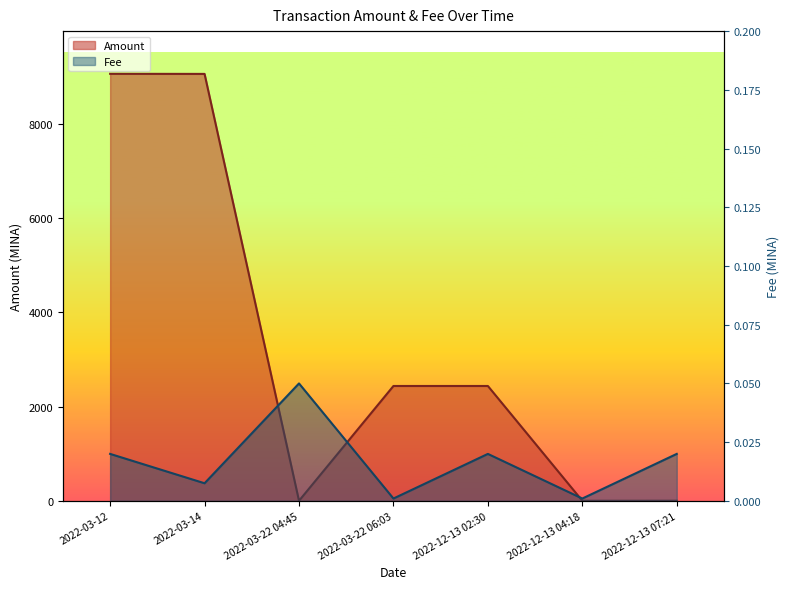

Reading left to right, extract all data points from this chart.

Amount: 2022-03-12=9059.4	2022-03-14=9057.4	2022-03-22 04:45=2.0	2022-03-22 06:03=2437.3	2022-12-13 02:30=2437.3	2022-12-13 04:18=2.0	2022-12-13 07:21=3.0
Fee: 2022-03-12=0.0	2022-03-14=0.0	2022-03-22 04:45=0.1	2022-03-22 06:03=0.0	2022-12-13 02:30=0.0	2022-12-13 04:18=0.0	2022-12-13 07:21=0.0